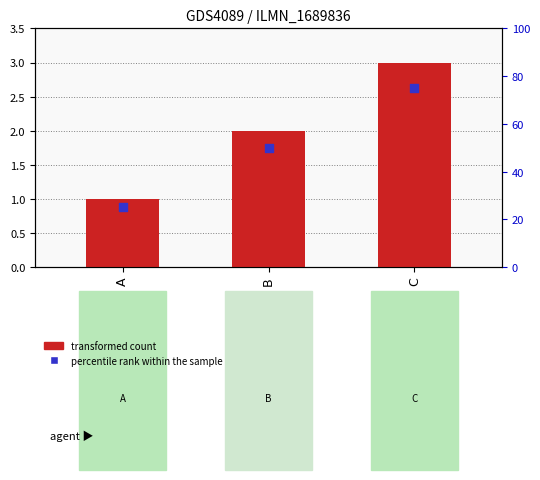

Which series has the largest total across all categories?

percentile rank within the sample